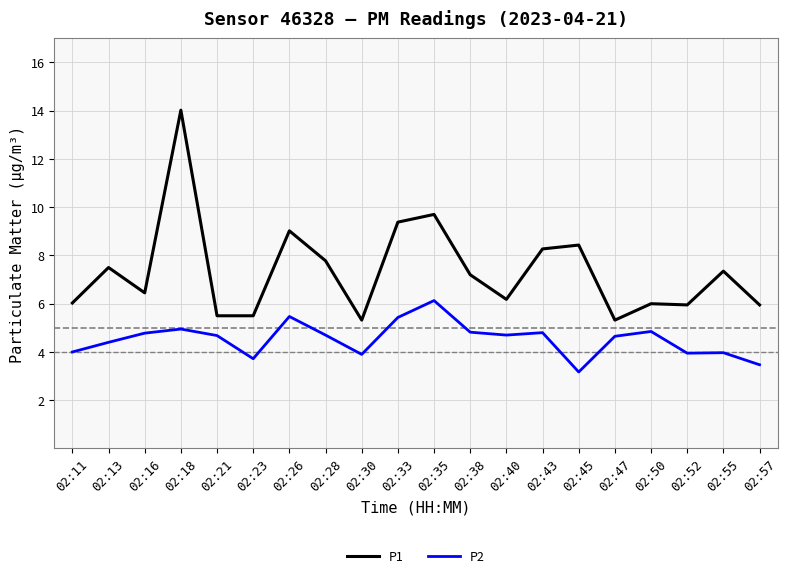

True or false: P1 has a value of 6.0 at 02:50.

True